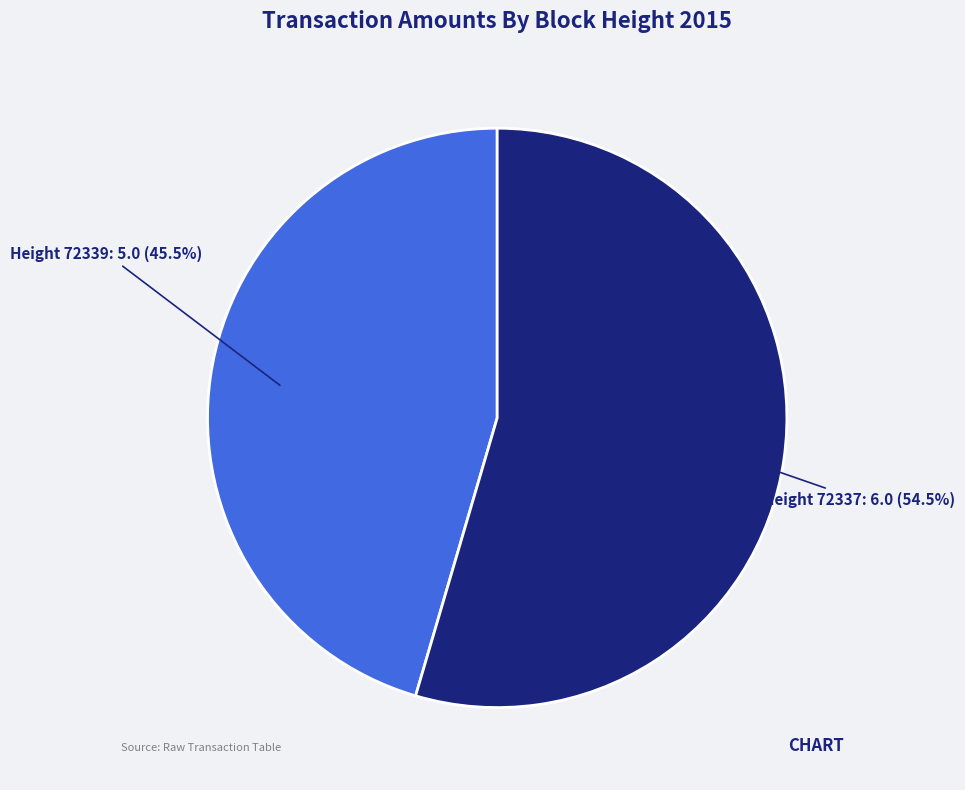

Rank the categories by value from lowest to highest.

Height 72339, Height 72337